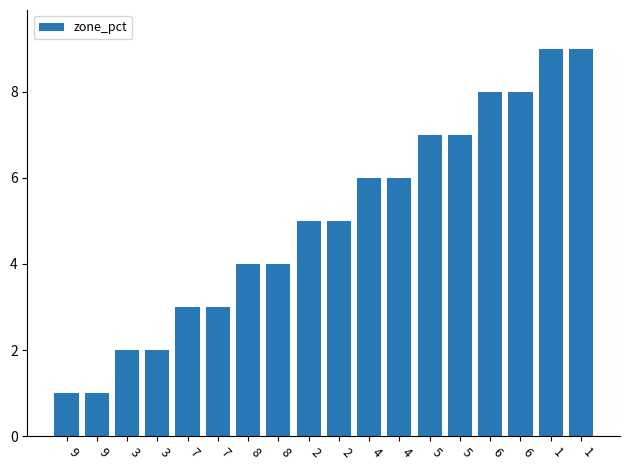

Count the number of categories in the chart.

18